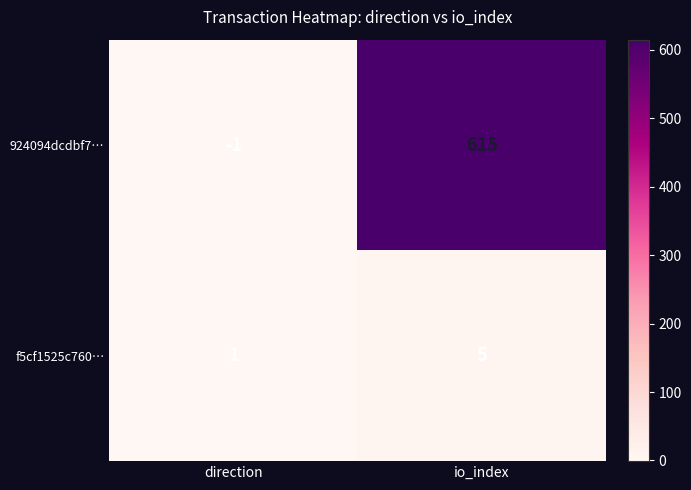

Which series changed the most between direction and io_index?

924094dcdbf7…